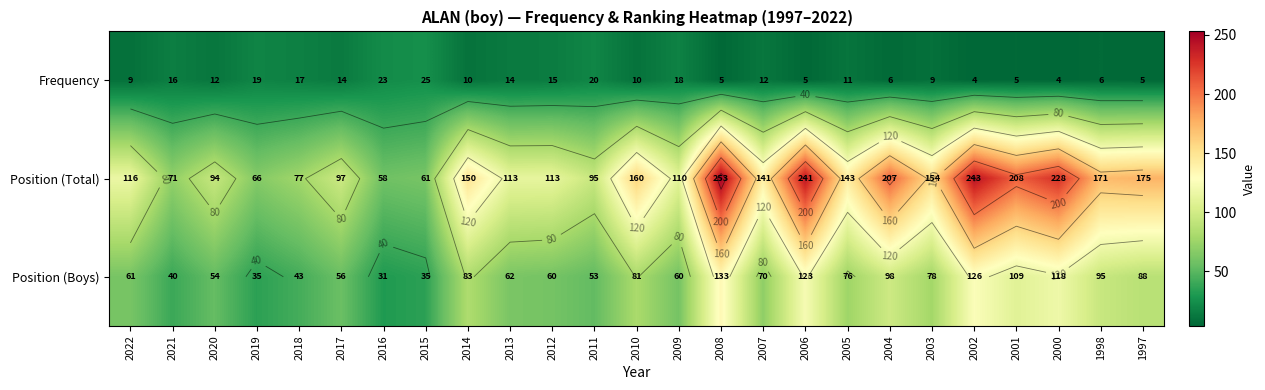

Which category has the lowest value in the Position (Total) series?

2016